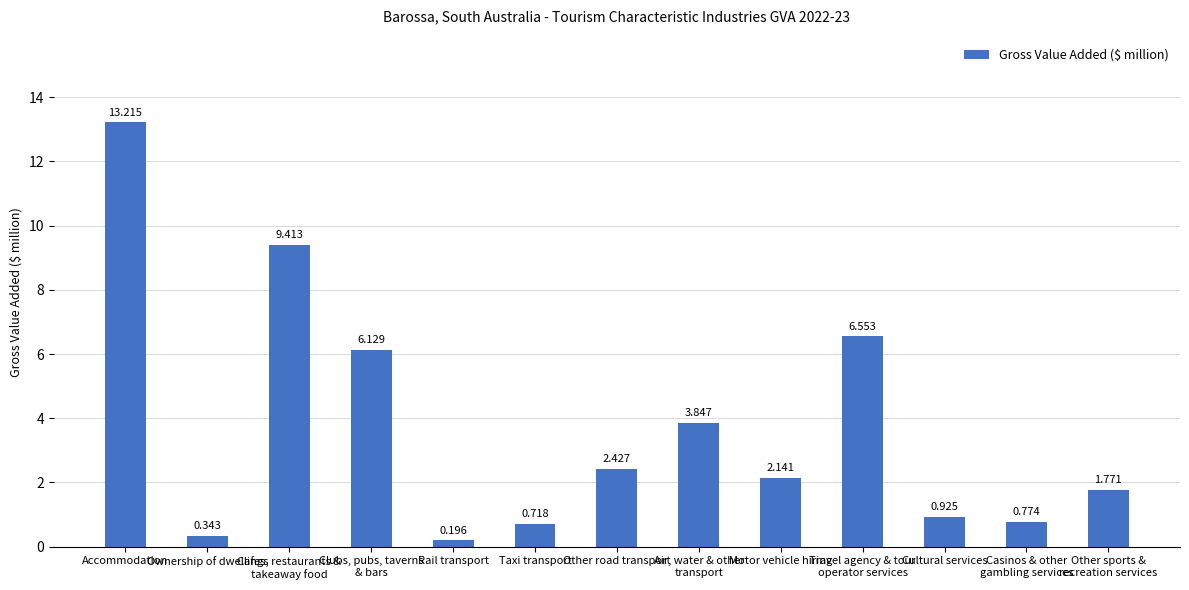

What is the difference between the values at Accommodation and Motor vehicle hiring?

11.1